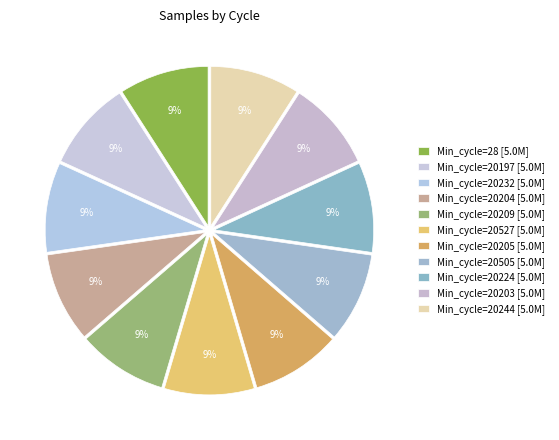

Which category has the smallest portion of the pie?

20232